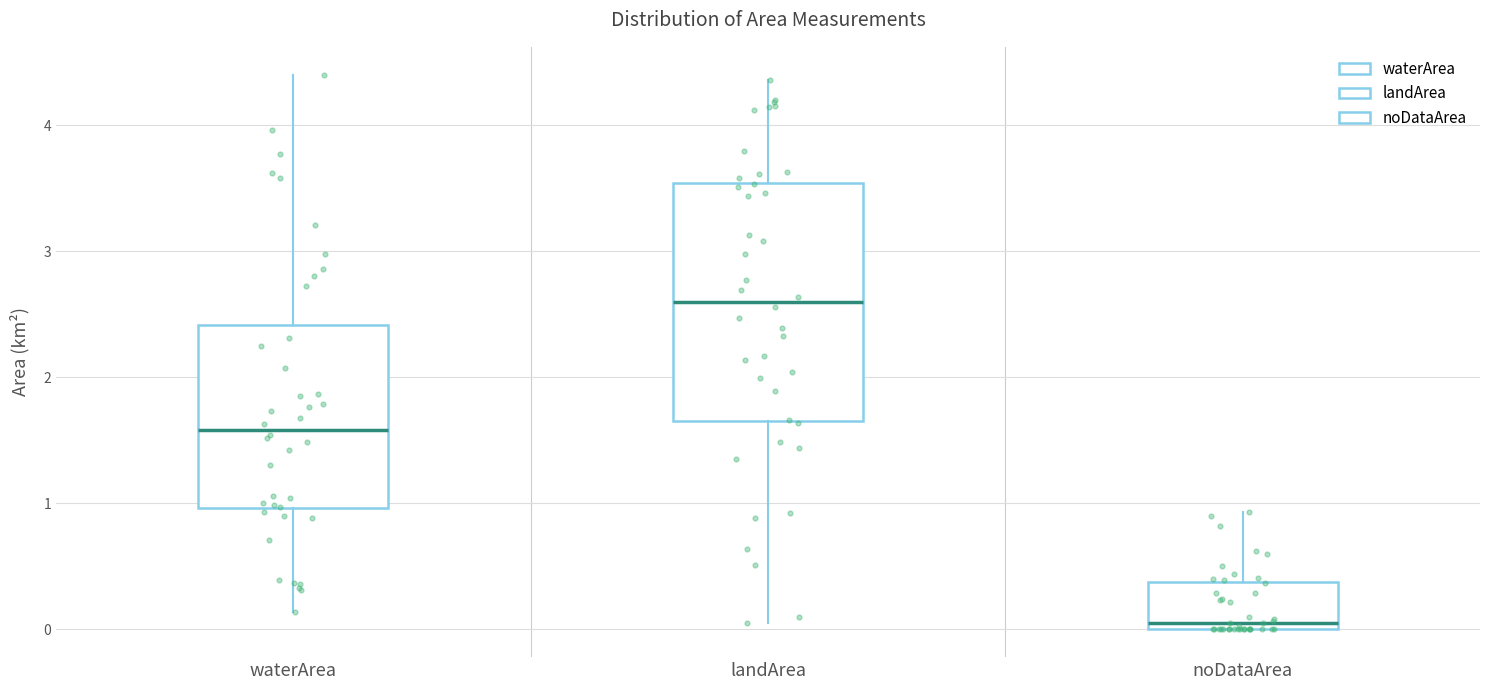

Reading left to right, transcribe this box plot: for each box, give where its median line is, the range the box spans, and where its two whiskers end, as read against the y-axis. The values are not printed on the chart, so give them approximately, as read against the axis.

waterArea: median 1.6, box 1.0 to 2.4, whiskers 0.1 to 4.4
landArea: median 2.6, box 1.7 to 3.5, whiskers 0.1 to 4.4
noDataArea: median 0.1, box 0.0 to 0.4, whiskers 0.0 to 0.9